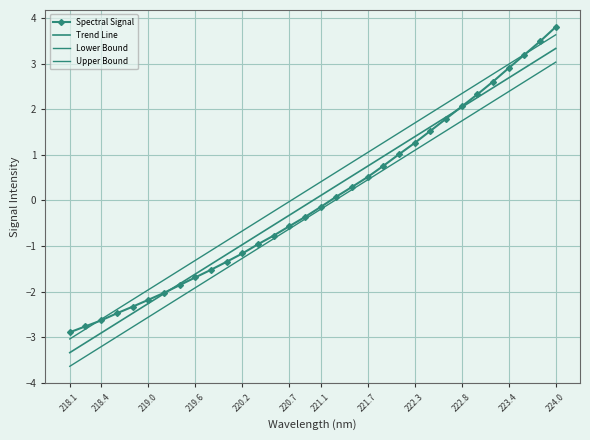

At how many categories does at least one series exceed -2?

27